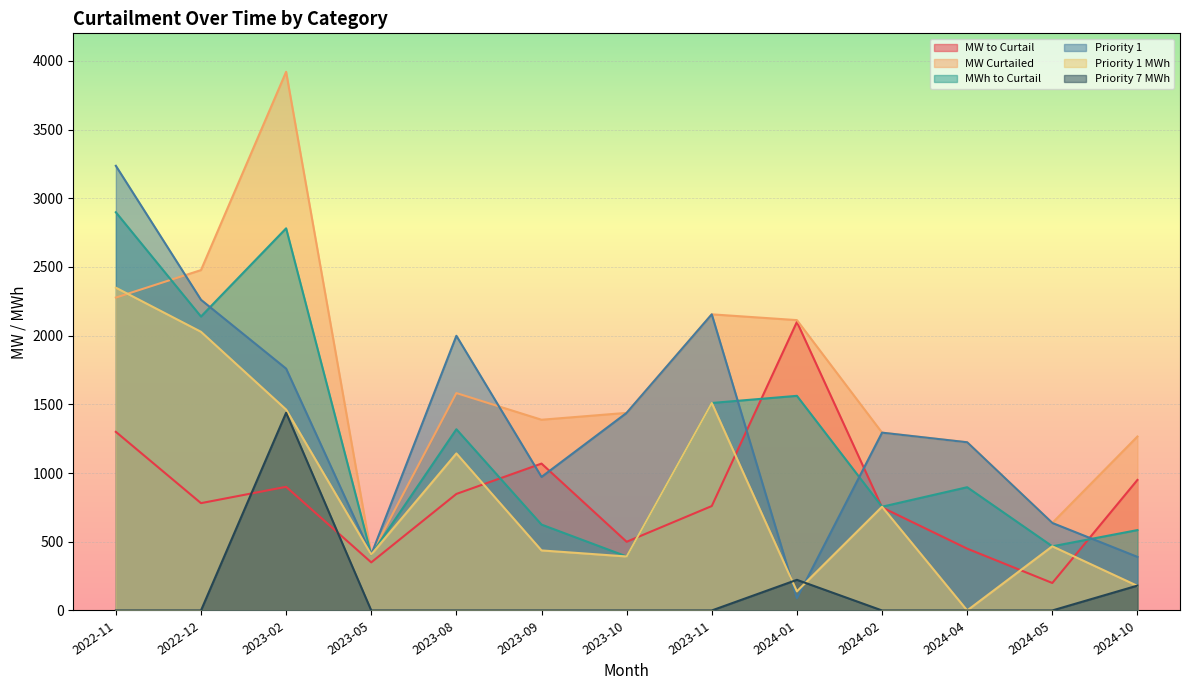

What is the difference between the maximum and minimum values in the MW to Curtail series?

1900